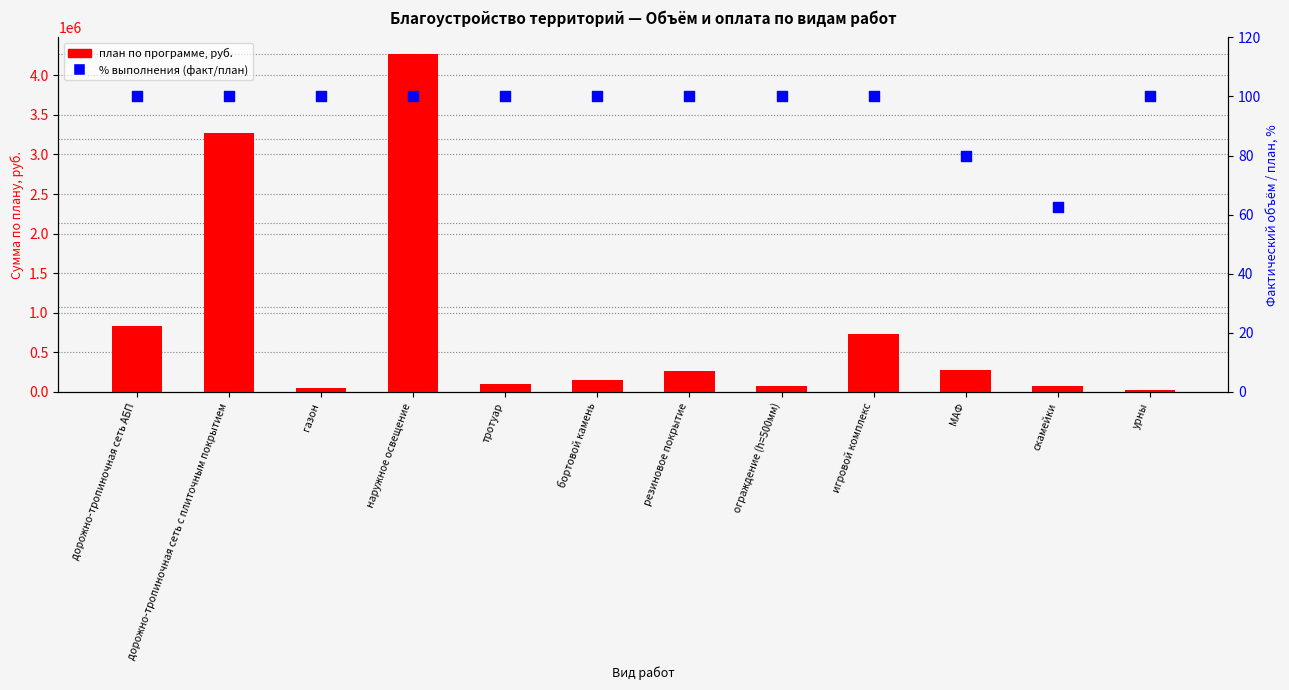

Which series reaches the minimum Y coordinate?

% выполнения (факт/план)